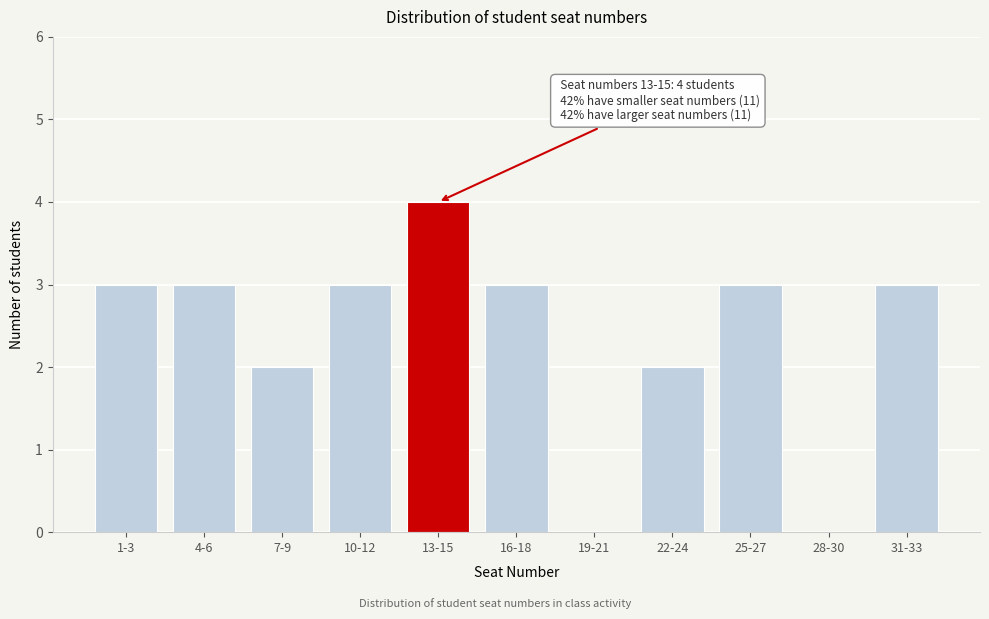

Reading right to left, transcribe all the data shown in this chart.

31-33=3	28-30=0	25-27=3	22-24=2	19-21=0	16-18=3	13-15=4	10-12=3	7-9=2	4-6=3	1-3=3